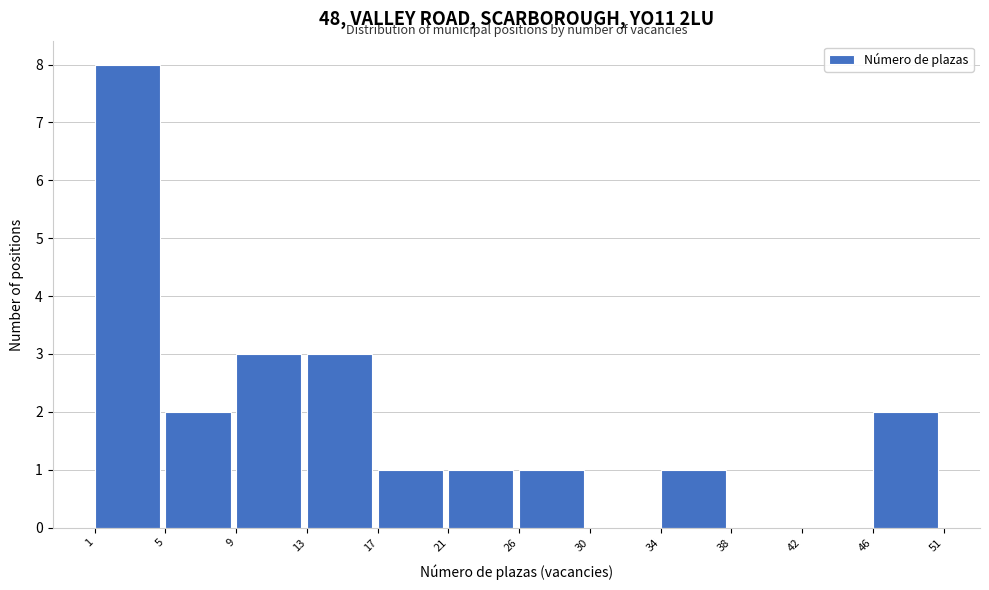

Reading left to right, what are all the values shown in this chart?

1=8	5=2	9=3	13=3	17=1	21=1	26=1	30=0	34=1	38=0	42=0	46=2